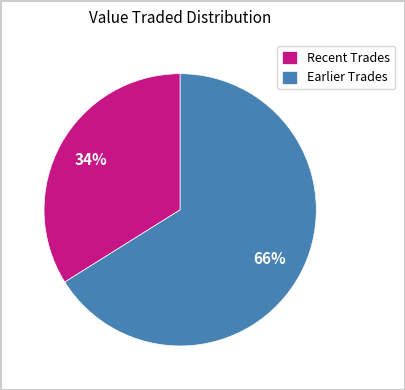

Which has a higher value, Earlier Trades or Recent Trades?

Earlier Trades